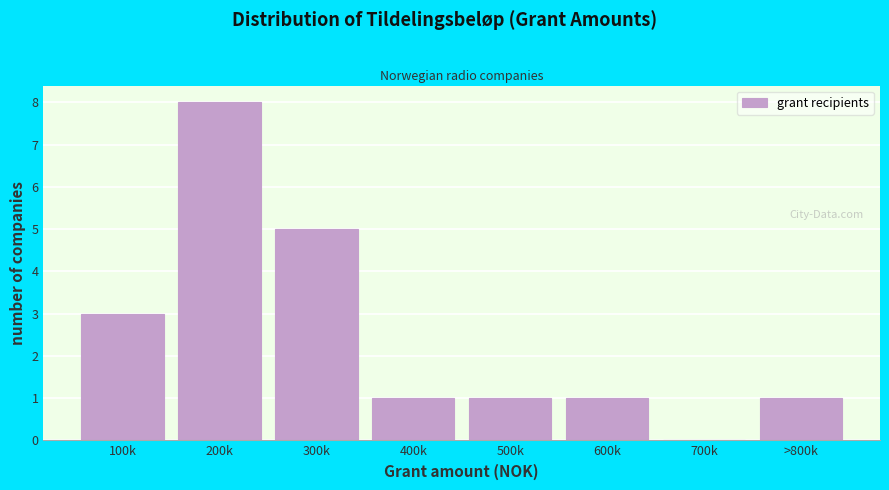

Reading left to right, what are all the values shown in this chart?

100k=3	200k=8	300k=5	400k=1	500k=1	600k=1	700k=0	>800k=1